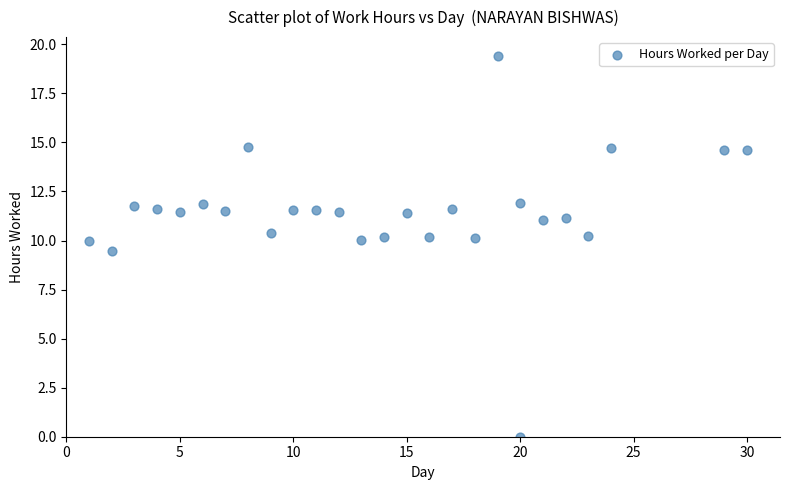

What Y value in the scatter plot is closest to 9?

9.5